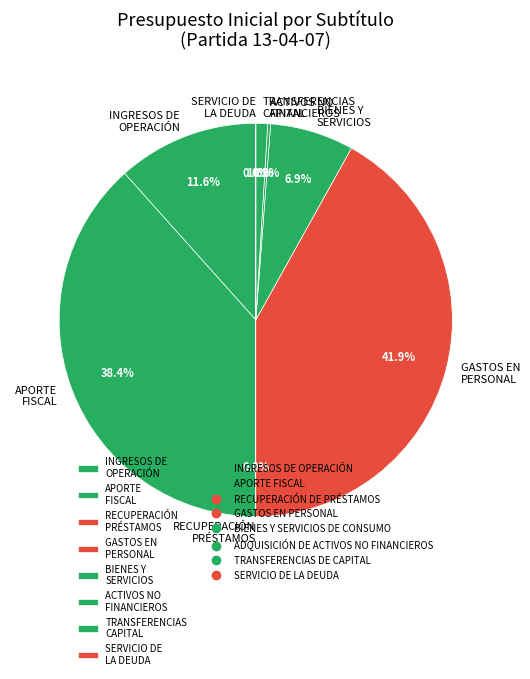

Is there a majority slice in this chart?

No